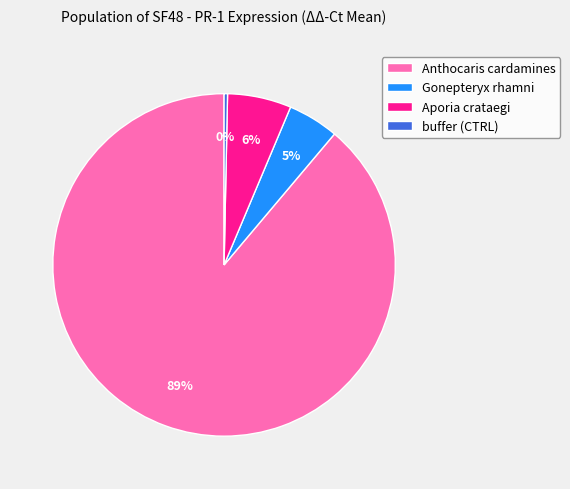

What percentage is the Gonepteryx rhamni slice, to the nearest percent?

5%